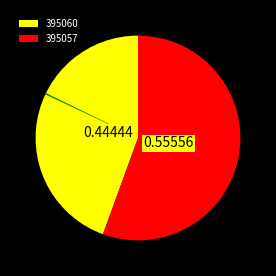

Is there a majority slice in this chart?

Yes